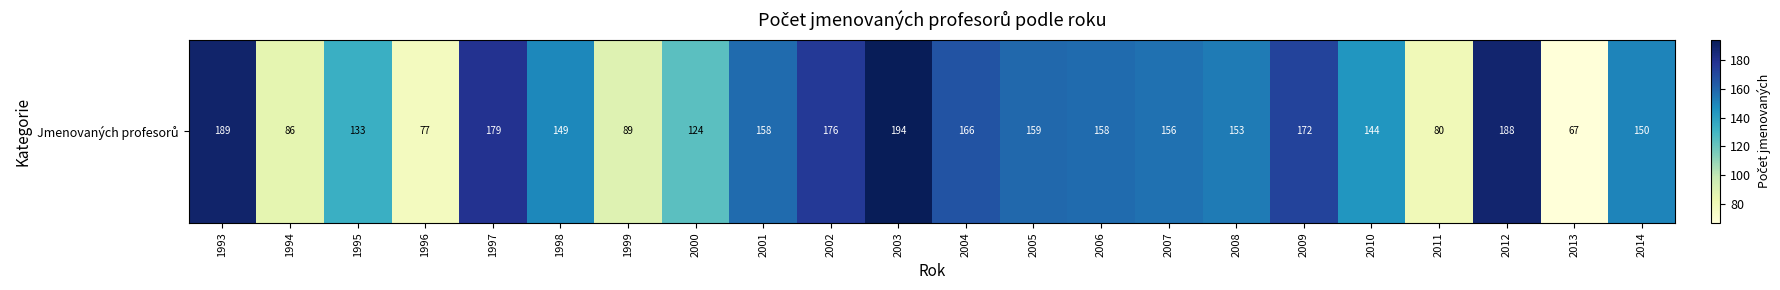

What is the maximum value shown in the chart?

194